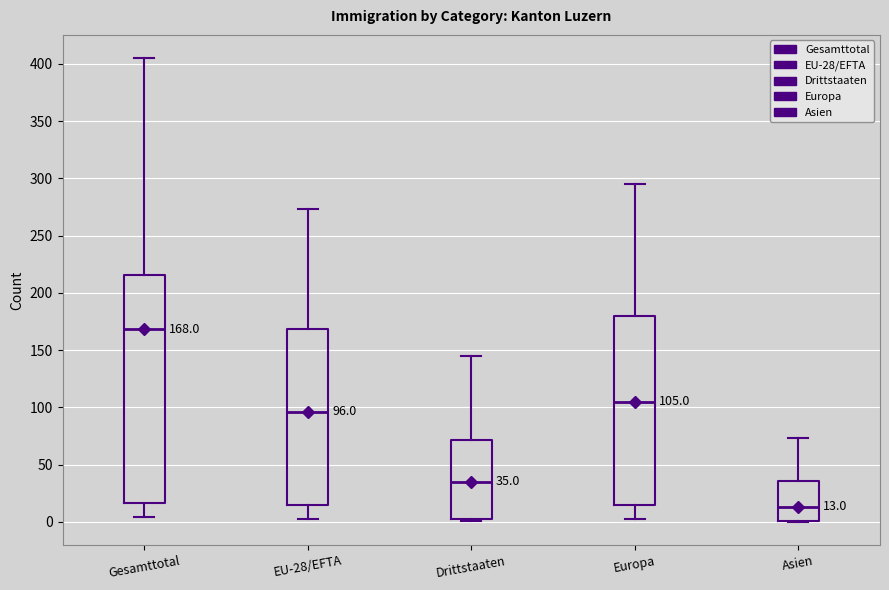

Comparing the boxes themselves (not the whiskers), which one is the tallest?

Gesamttotal